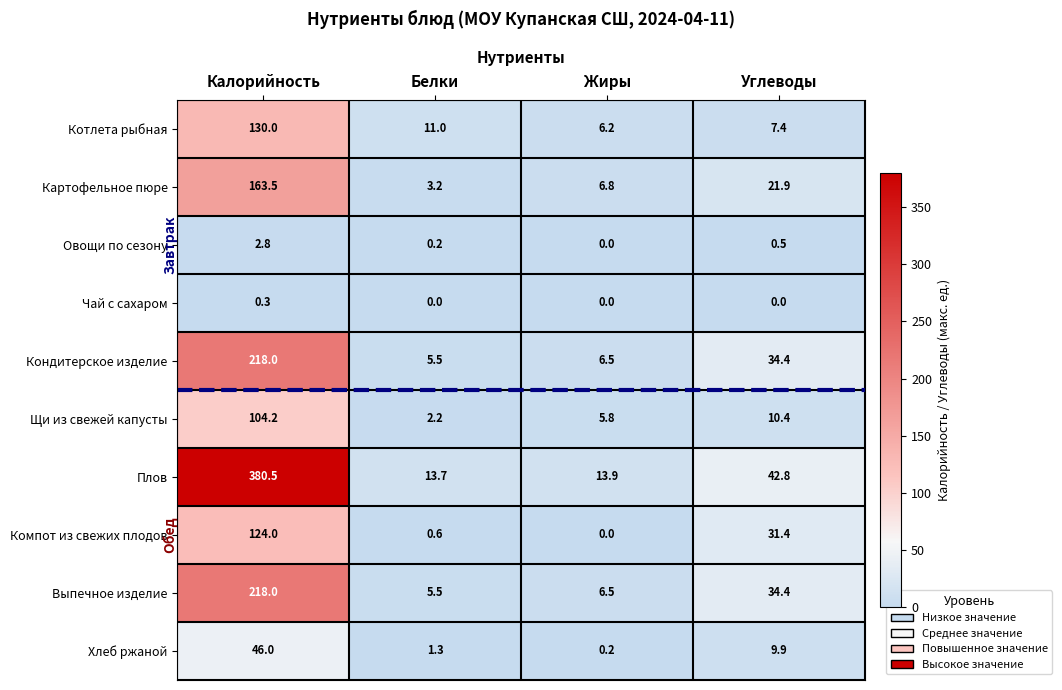

Count the number of data series in this chart.

10